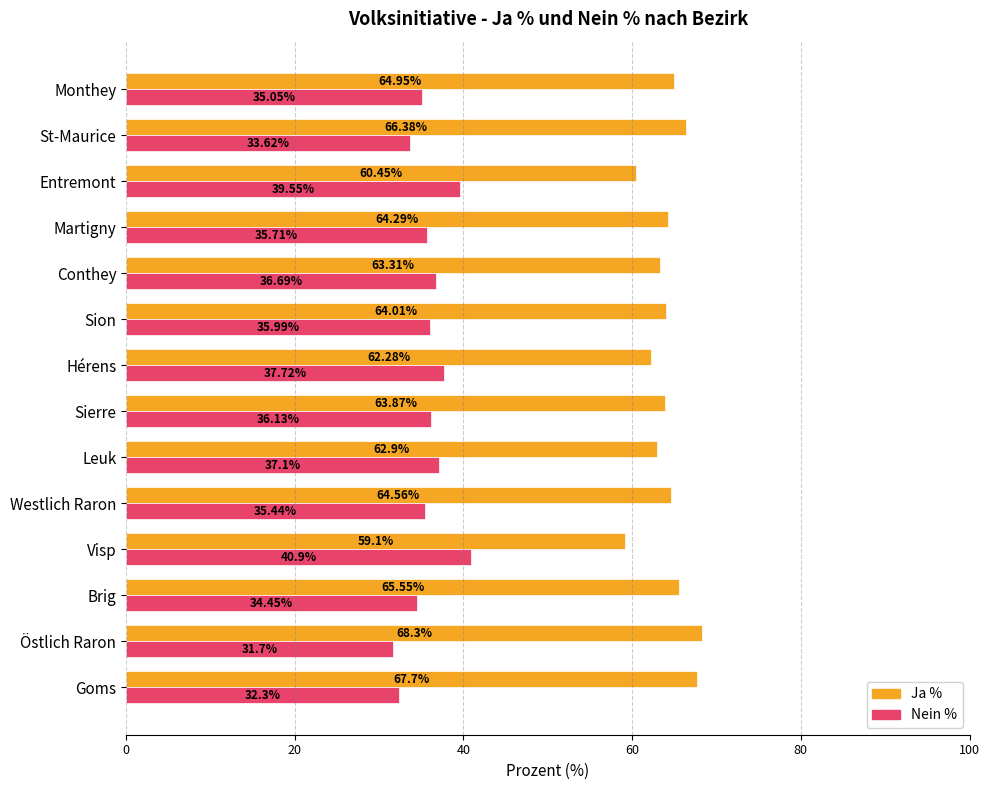

At which category does the chart reach its peak across all series?

Östlich Raron